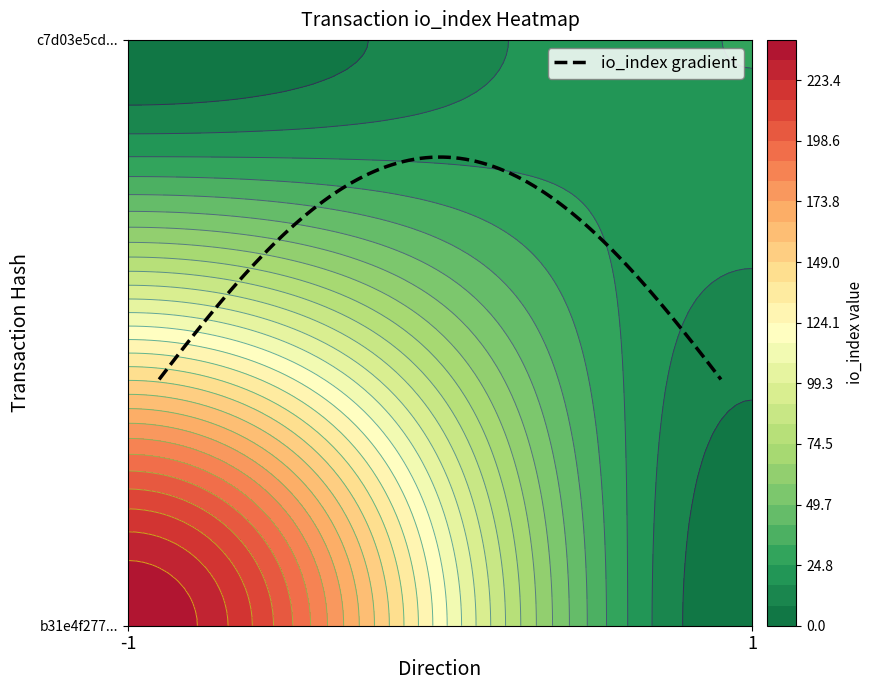

Reading left to right, extract all data points from this chart.

b31e4f2777089461d70ae400279b94c3864859c: direction=-1	io_index=240
c7d03e5cd3c0868edb00fdfee48c30451f7022b: direction=1	io_index=25